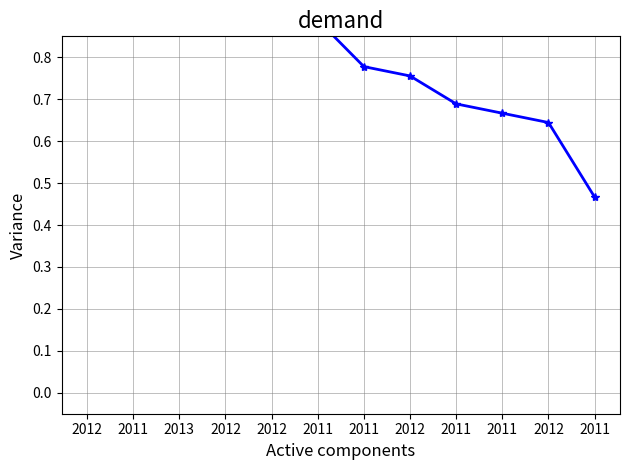

Reading left to right, list all the values displayed in this chart.

2012=1.0	2011=1.0	2013=1.0	2012=0.9	2012=0.9	2011=0.9	2011=0.8	2012=0.8	2011=0.7	2011=0.7	2012=0.6	2011=0.5